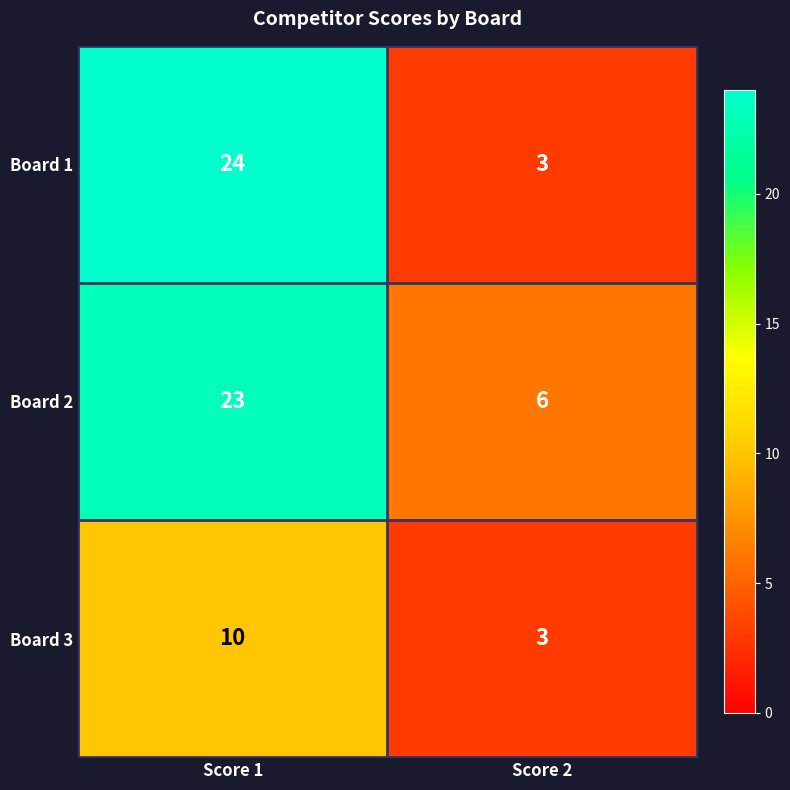

What is the maximum value shown in the chart?

24